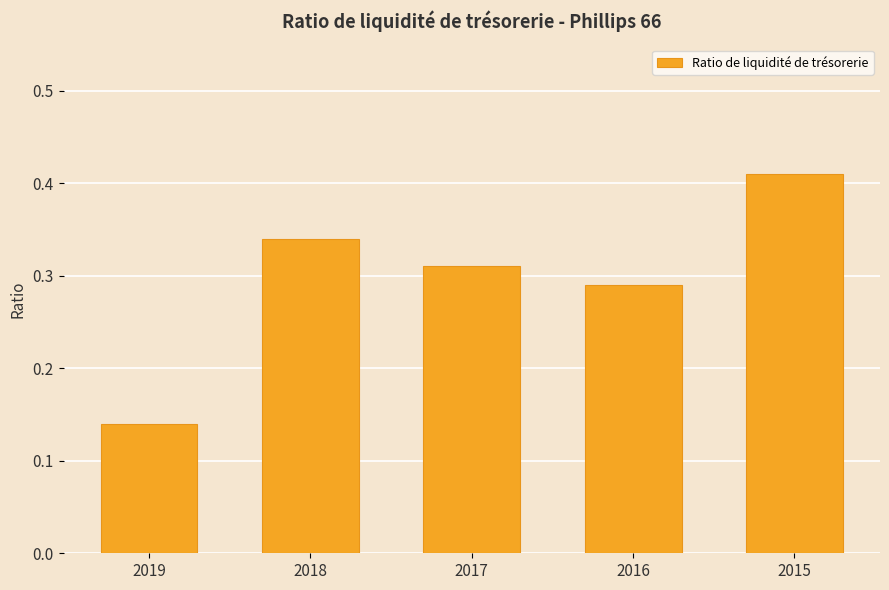

What is the change in value from 2019 to 2017?

+0.2